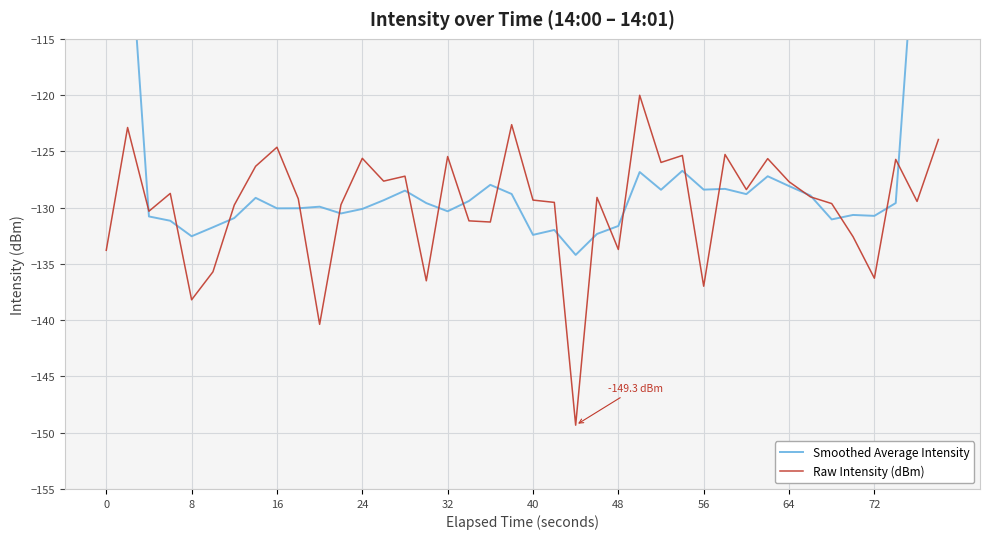

True or false: Smoothed Average Intensity has more than 2 points higher than both neighbors.

True